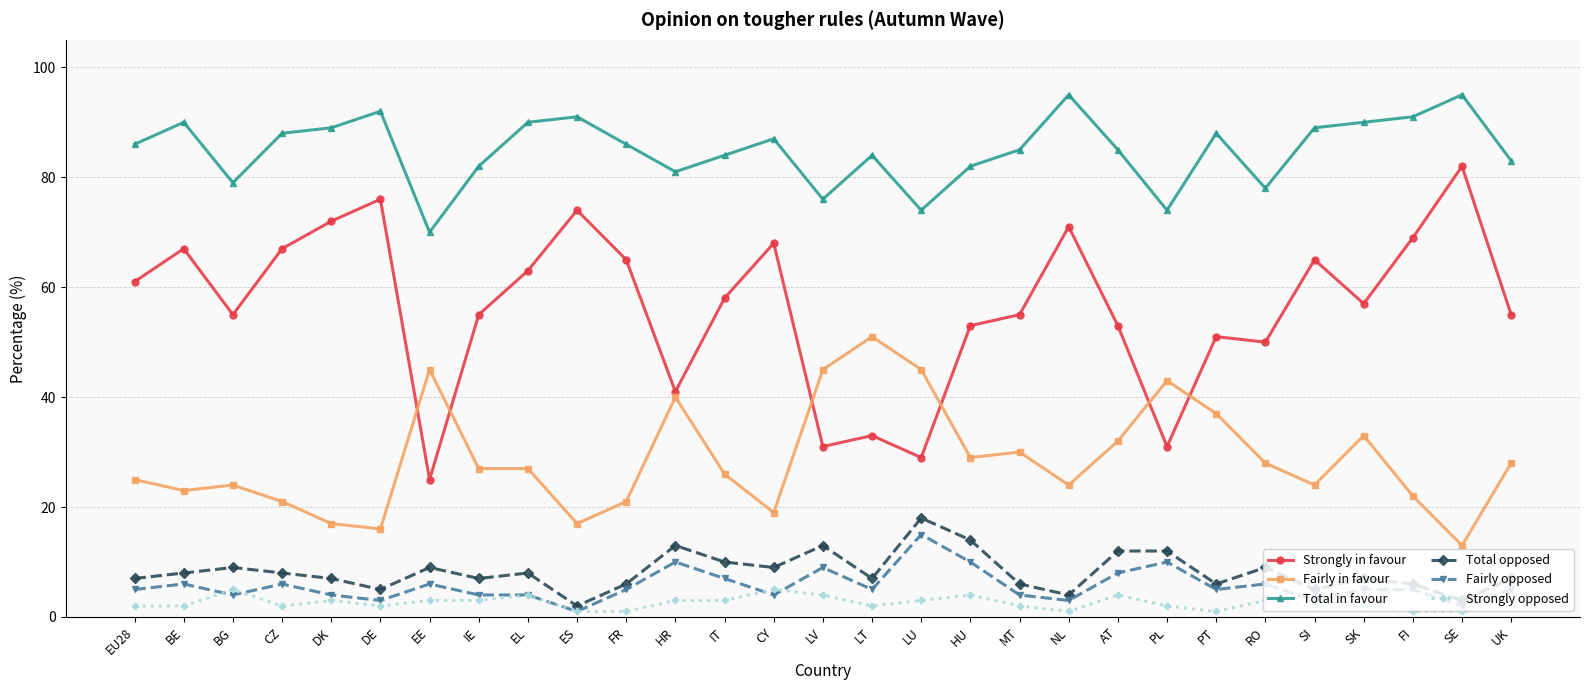

Is it true that Total opposed equals 7 at LV?

False